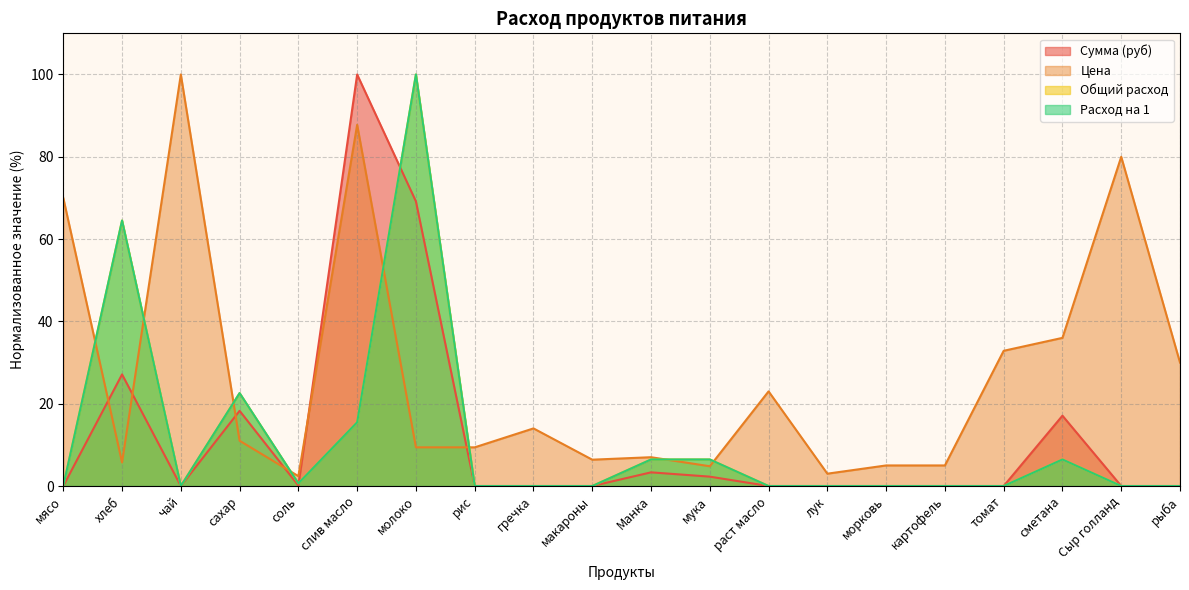

What is the highest value of the Общий расход series?

100.0